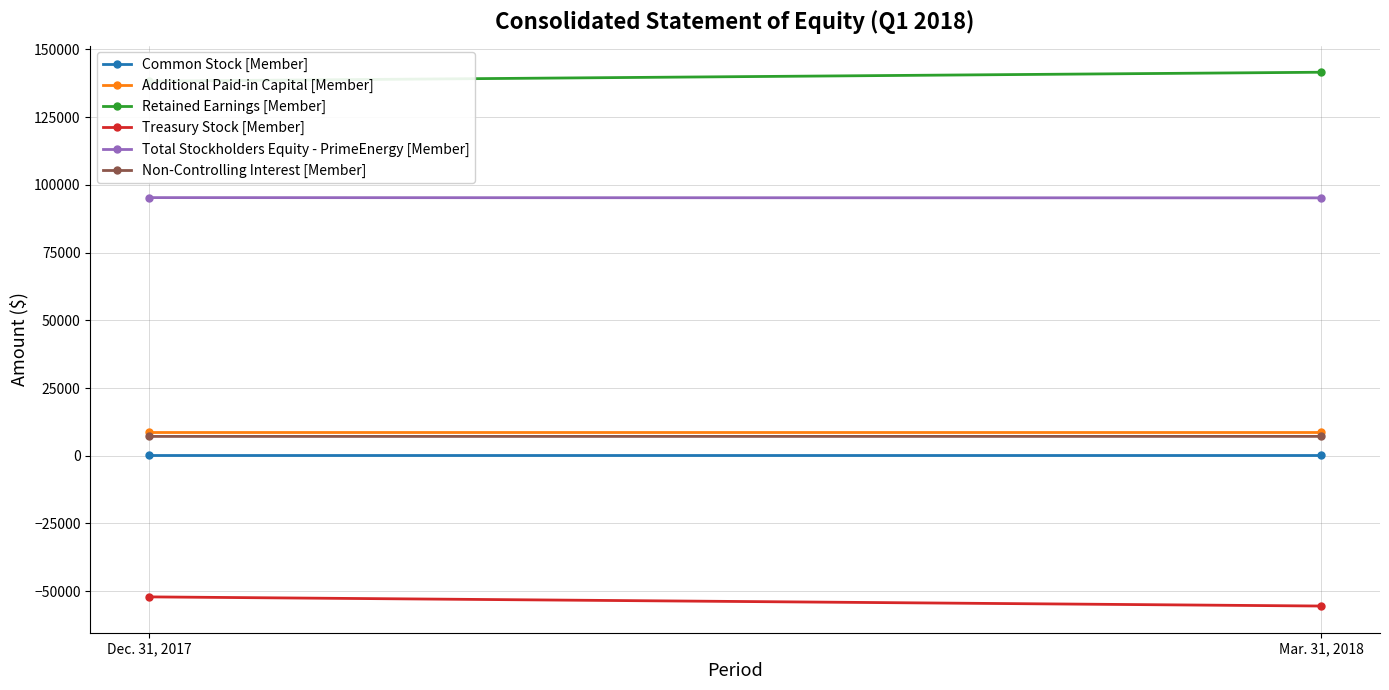

What is the sum of the Common Stock [Member] values at Dec. 31, 2017 and Mar. 31, 2018?

766